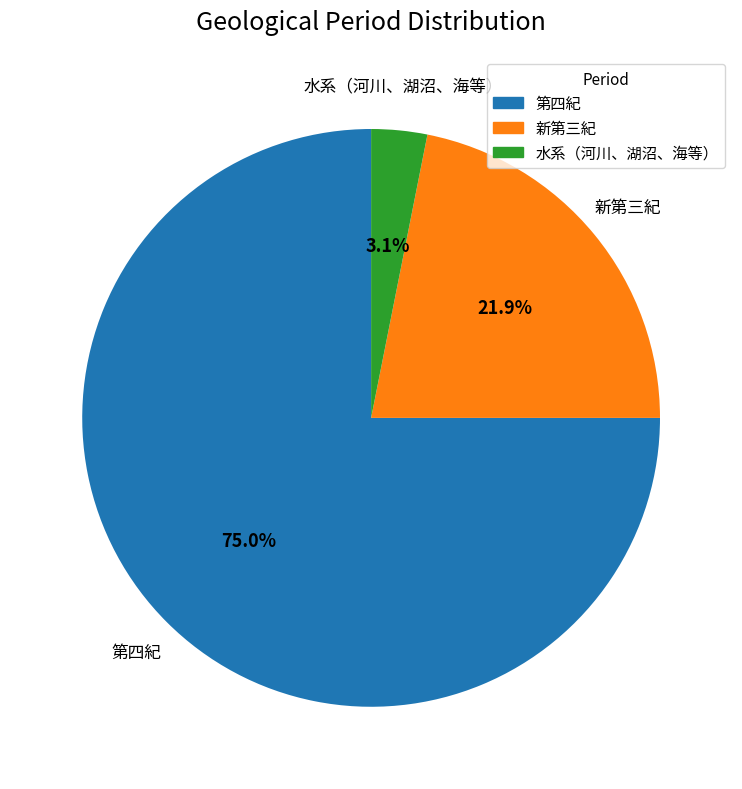

Rank the categories by value from highest to lowest.

第四紀, 新第三紀, 水系（河川、湖沼、海等）